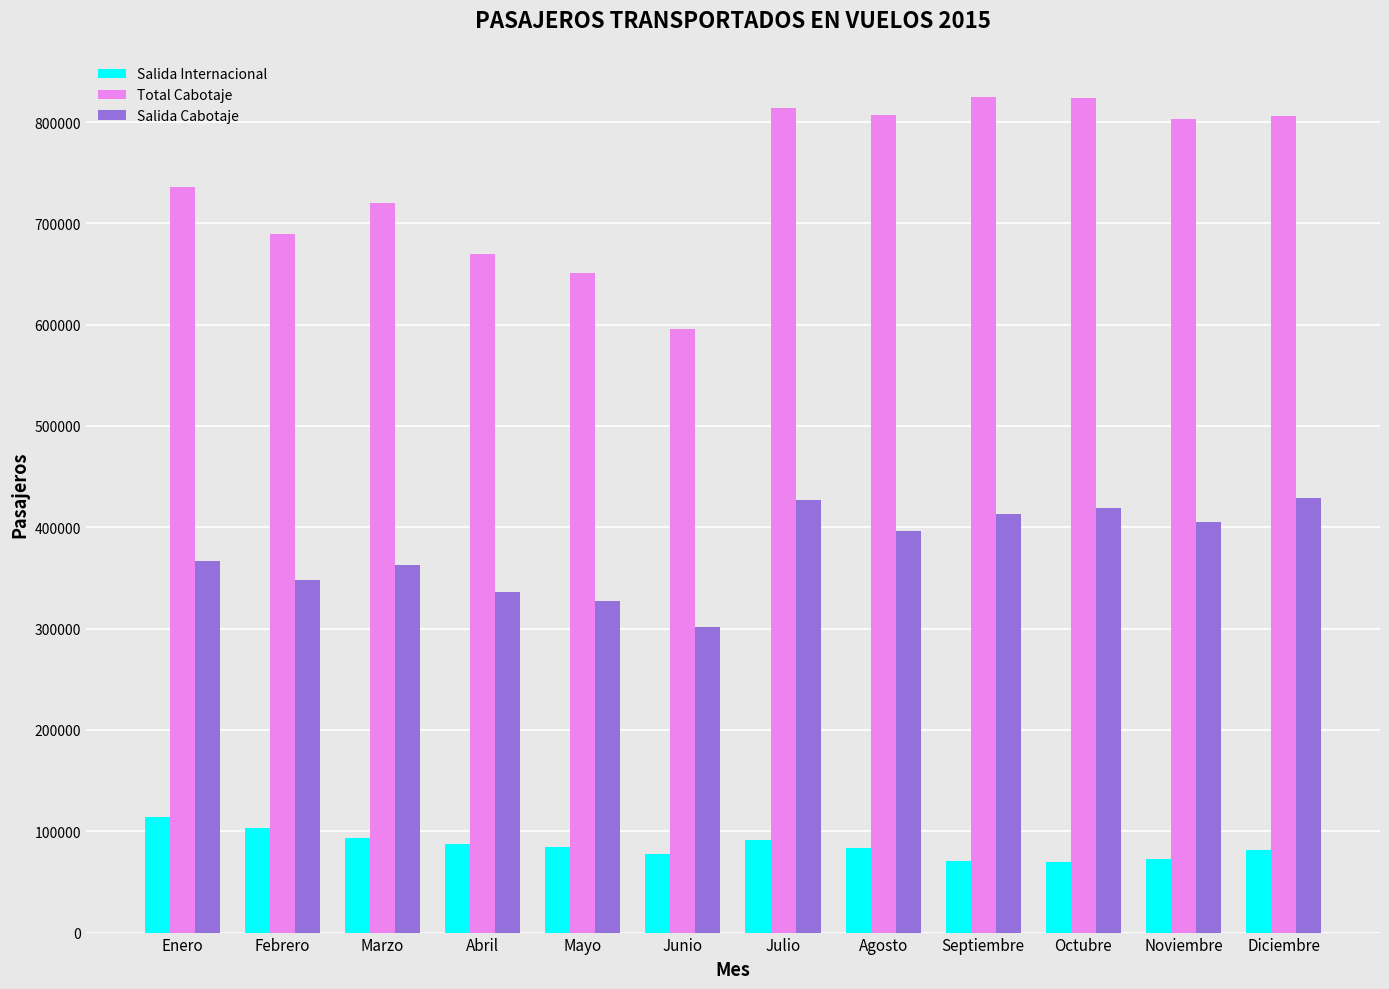

What is the maximum value shown in the chart?

825139